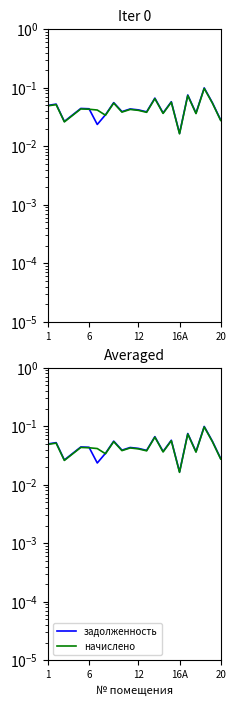

What is the difference between the second highest and minimum values in the задолженность series?

0.1